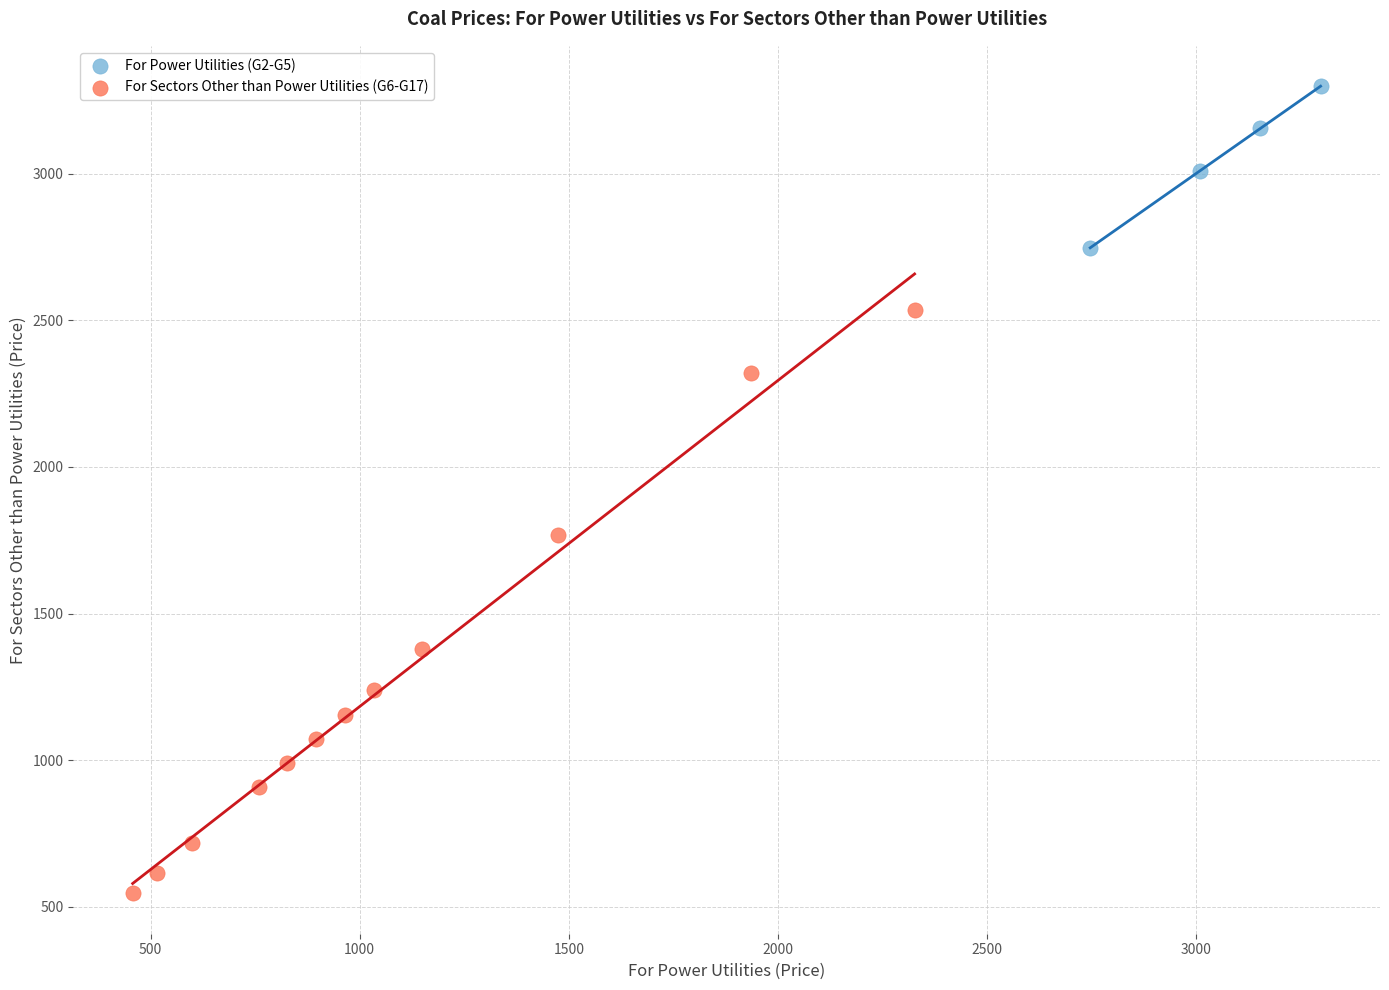

Which series reaches the minimum Y coordinate?

For Sectors Other than Power Utilities (G6-G17)